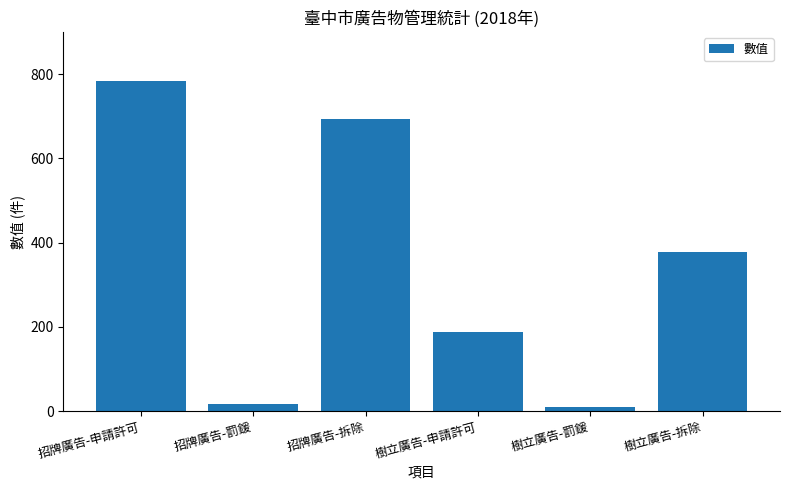

What is the difference between the second highest and second lowest values?

675